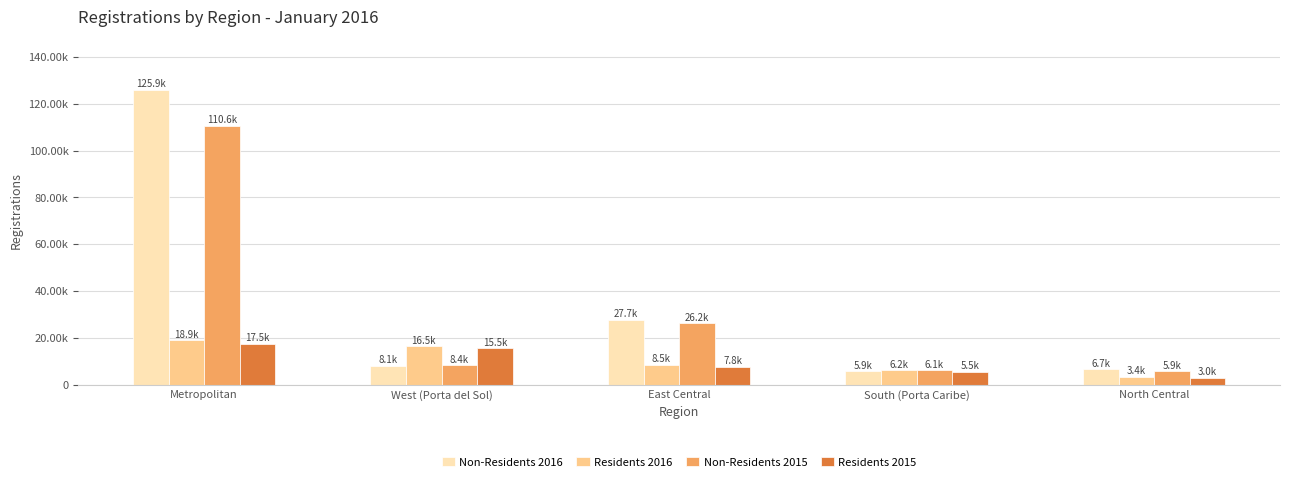

At which category does the chart reach its minimum across all series?

North Central